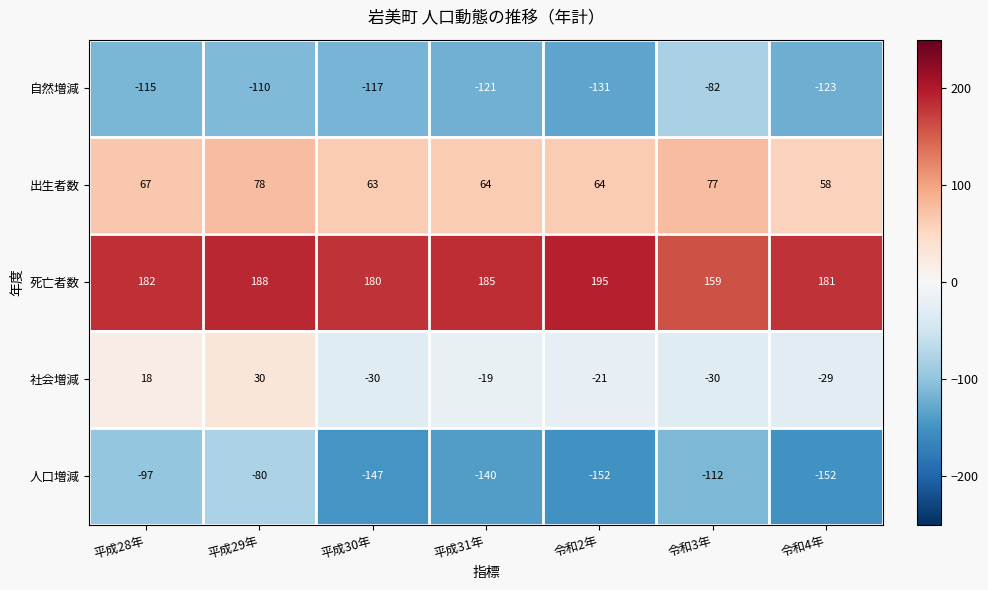

What is the average value of the 死亡者数 series?

181